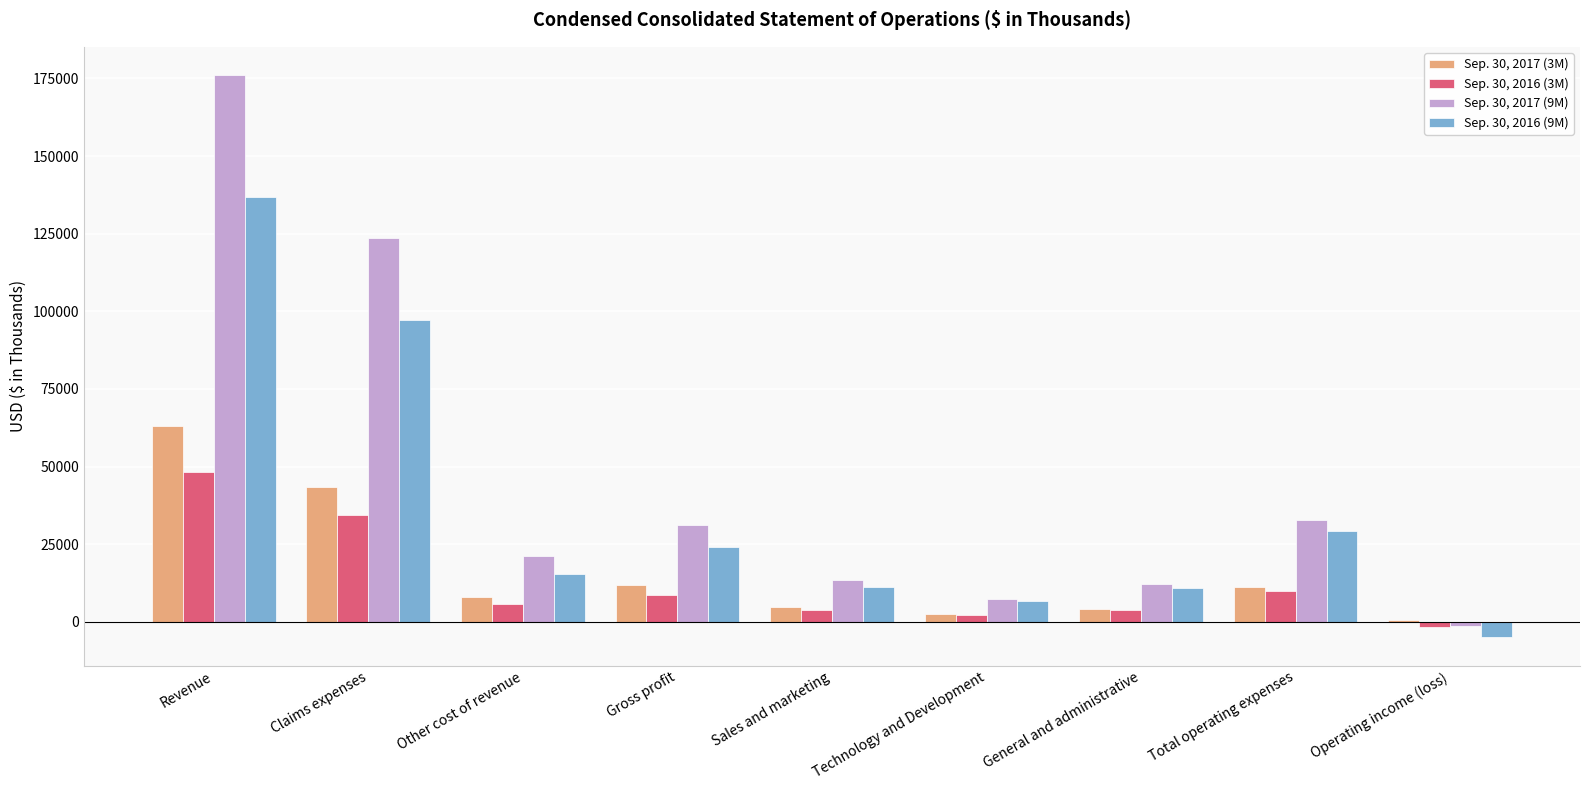

How many data points does each series have?

9